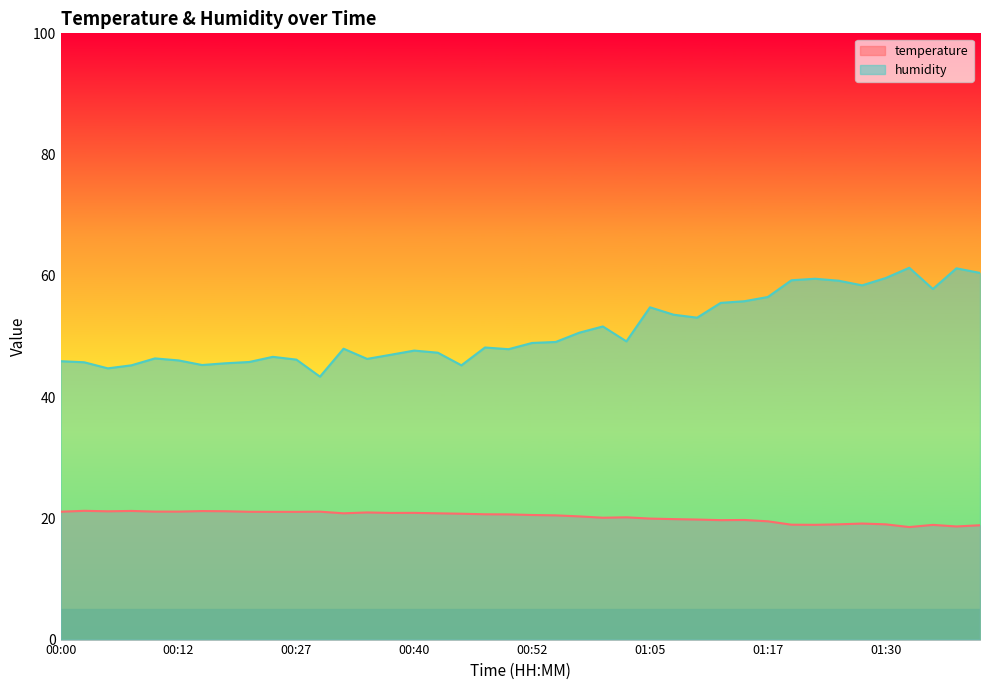

Where is the first local maximum for temperature?

00:02